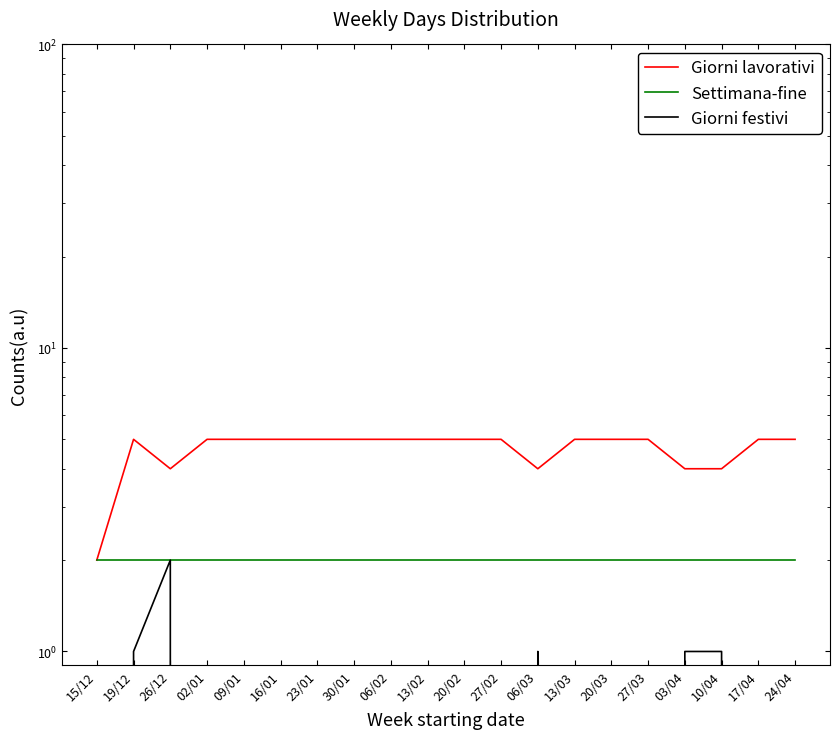

What is the highest value of the Giorni lavorativi series?

5